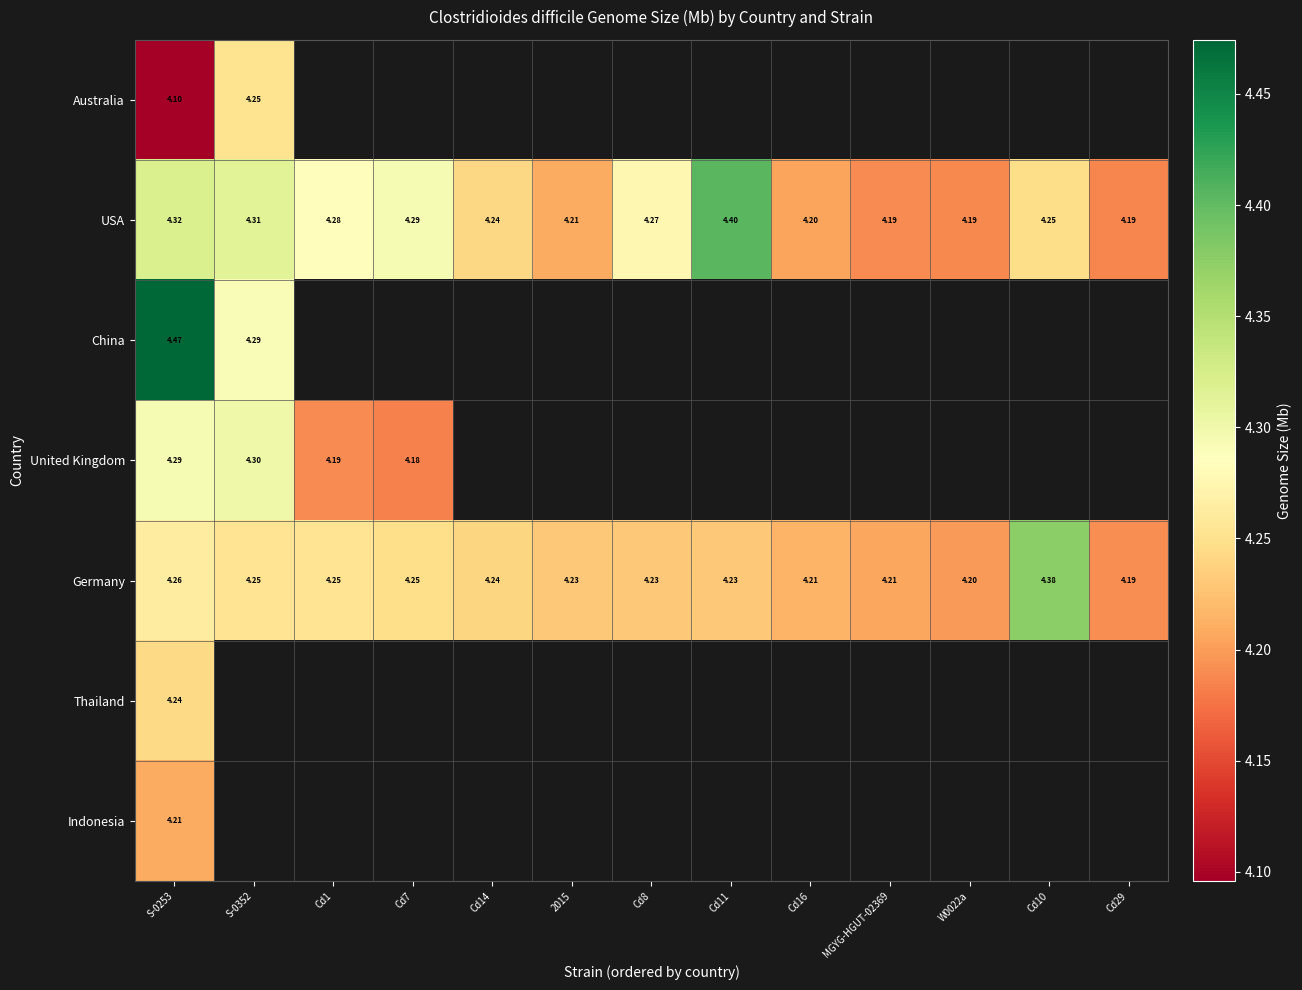

Between Cd1 and Cd7, which series saw the biggest shift?

USA